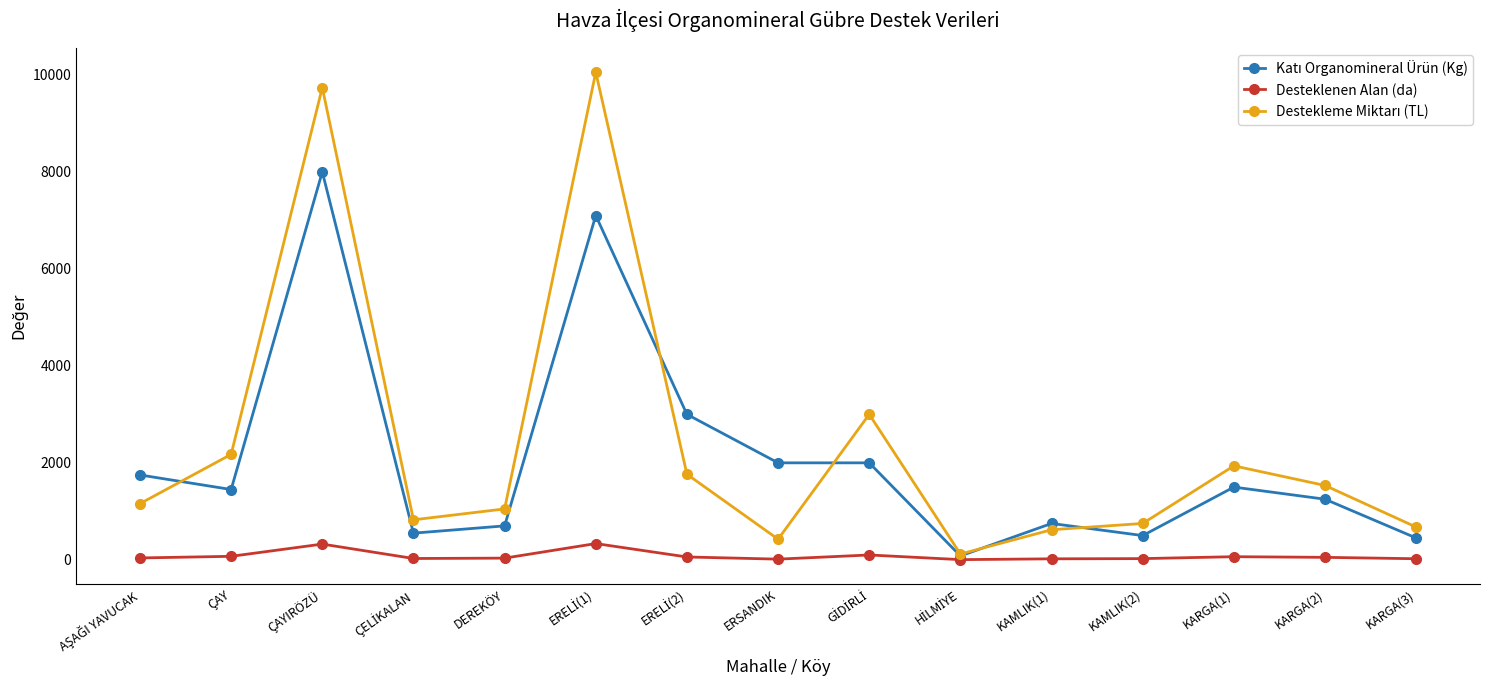

What is the greatest value displayed?

10055.4